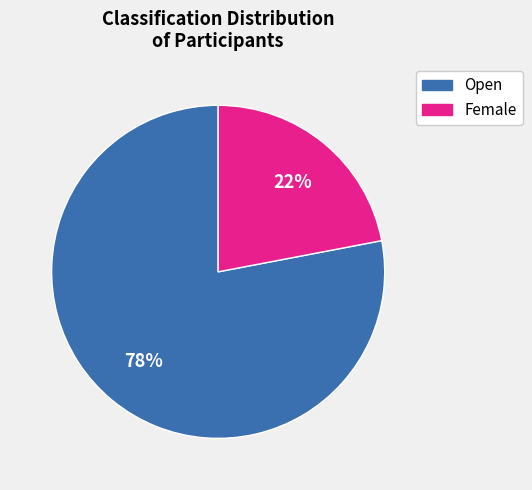

How many segments does this pie chart have?

2